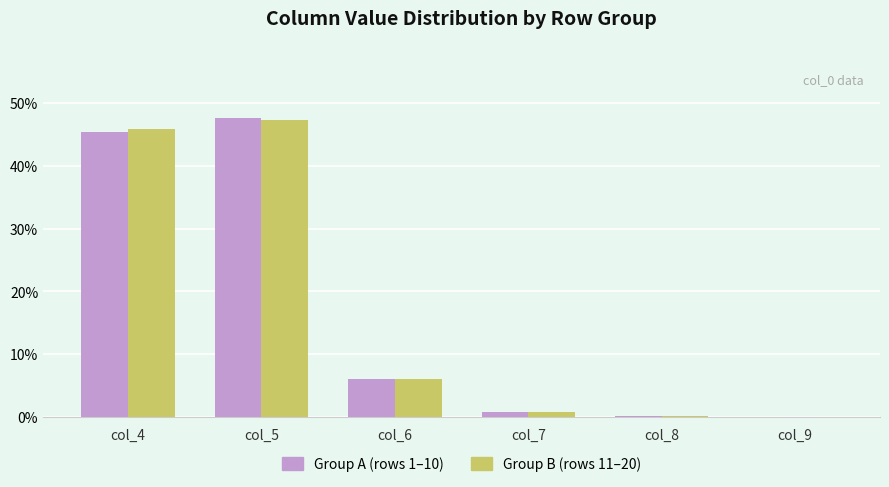

What is the greatest value displayed?

47.6